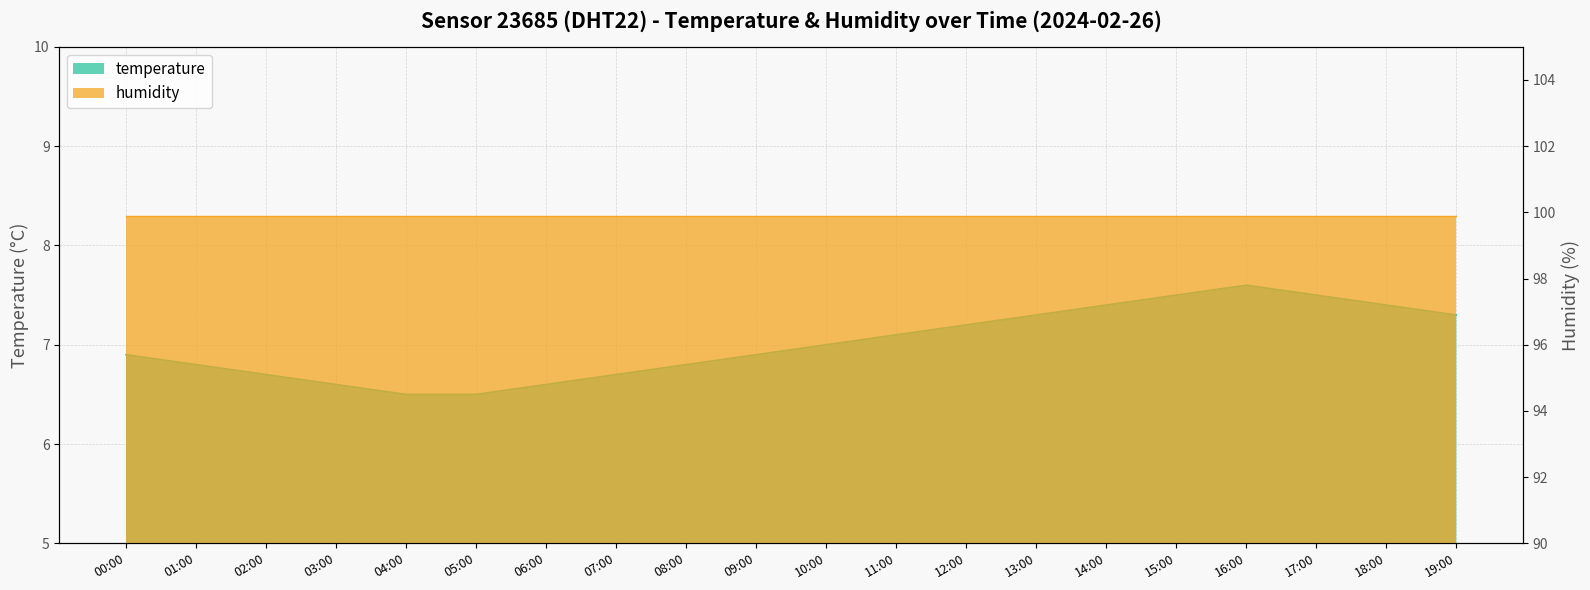

What is the approximate value at 11:00?

7.1